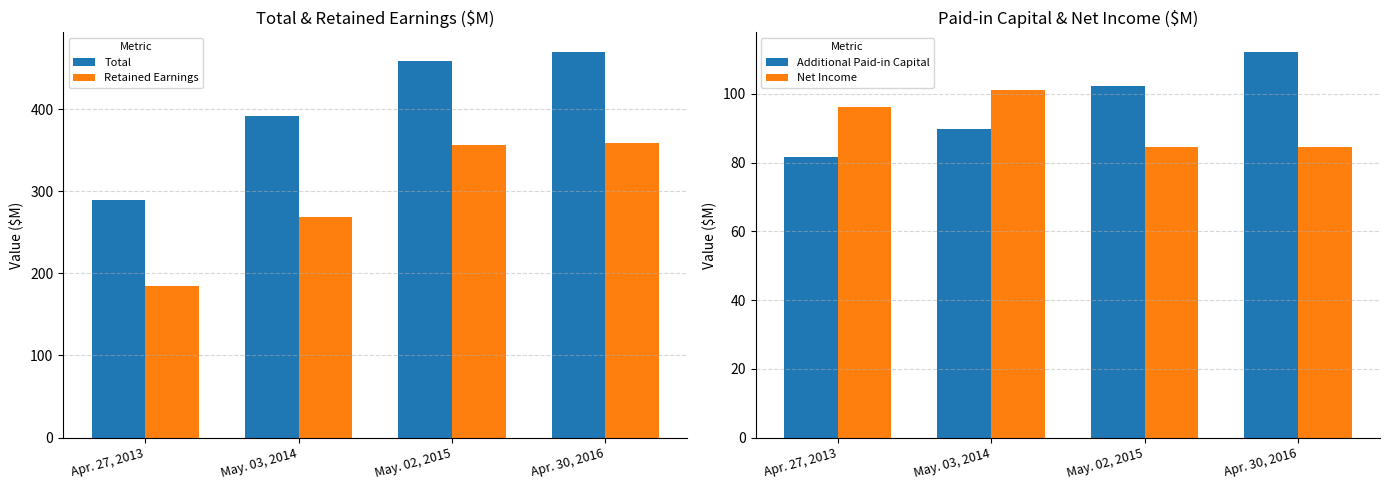

Is the value of Retained Earnings at May. 02, 2015 greater than the value of Net Income at Apr. 27, 2013?

Yes